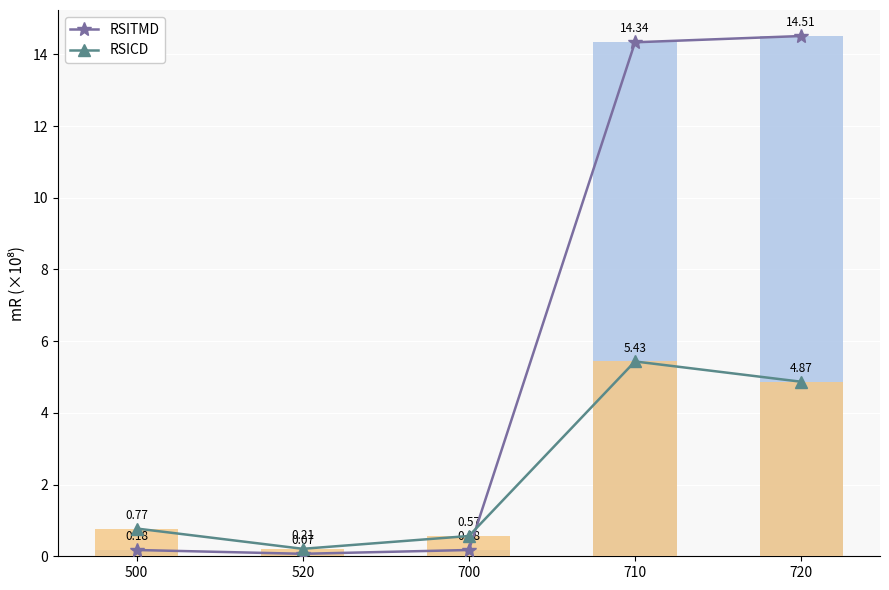

Rank the categories by RSITMD value from lowest to highest.

520, 500, 700, 710, 720